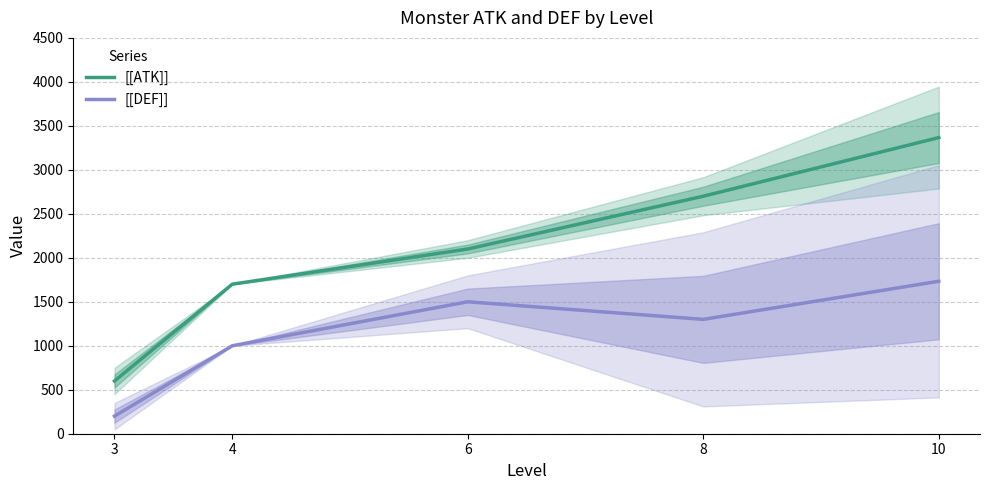

Rank the categories by [[ATK]] value from highest to lowest.

10, 8, 6, 4, 3